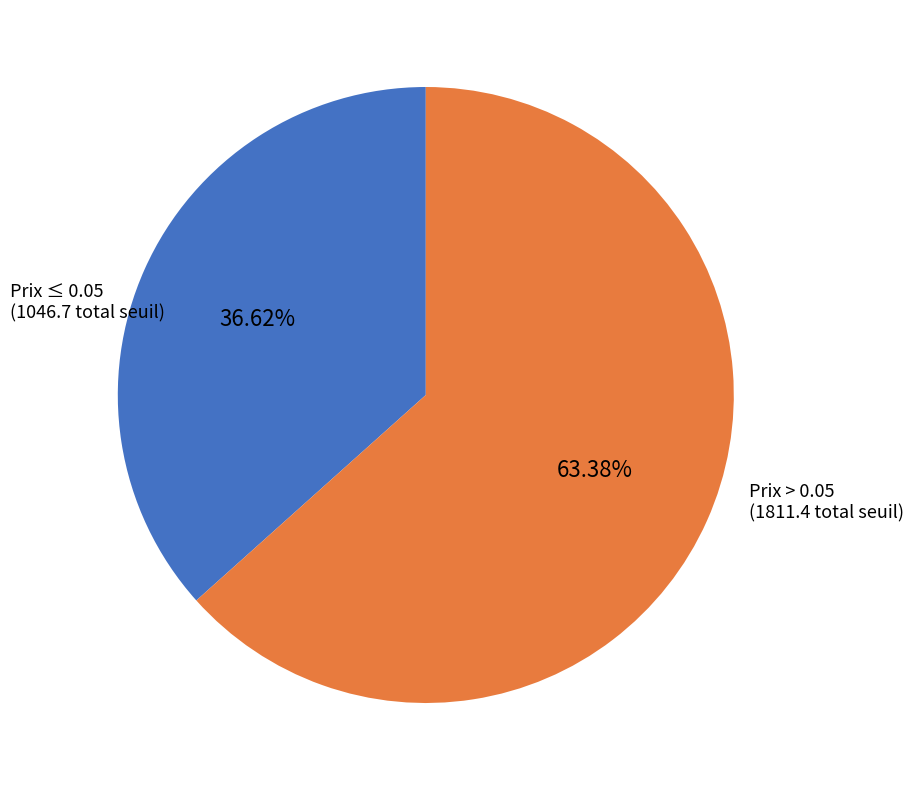

How many segments does this pie chart have?

2